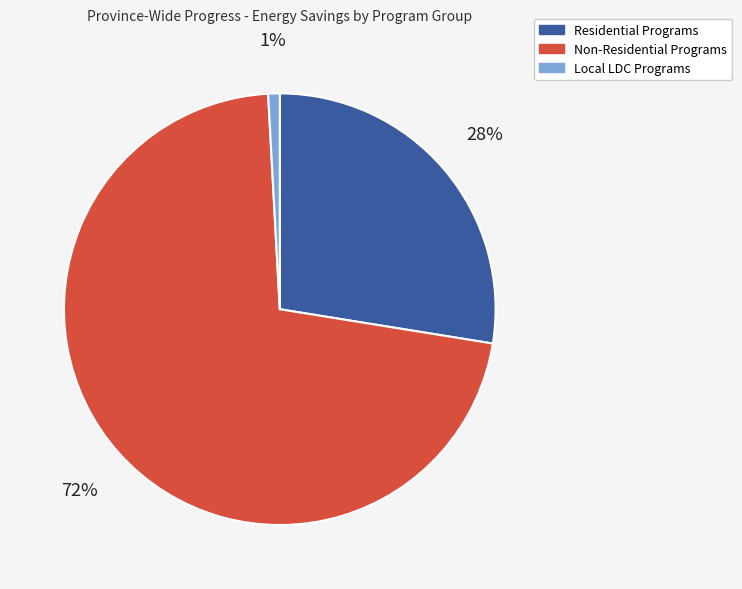

Rank the categories by value from lowest to highest.

Local LDC Programs, Residential Programs, Non-Residential Programs